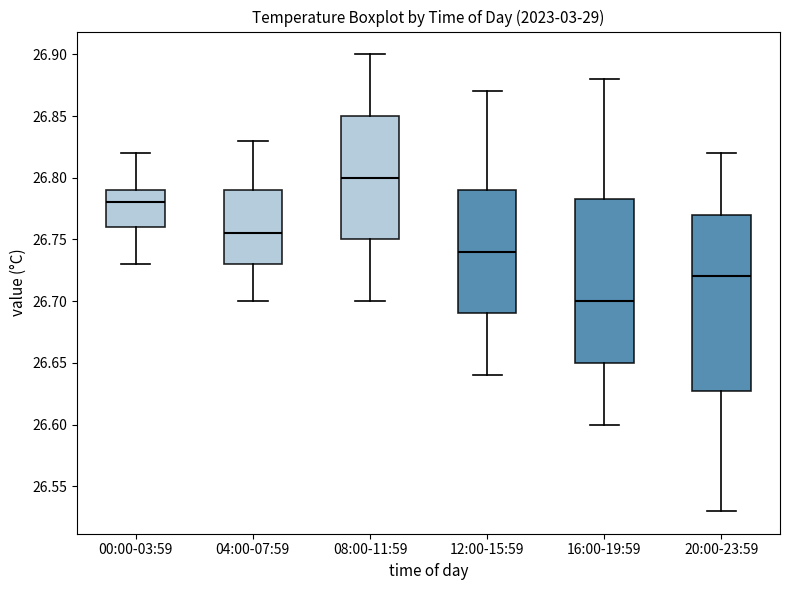

Which box is the tallest, from its lower edge to its upper edge?

20:00-23:59